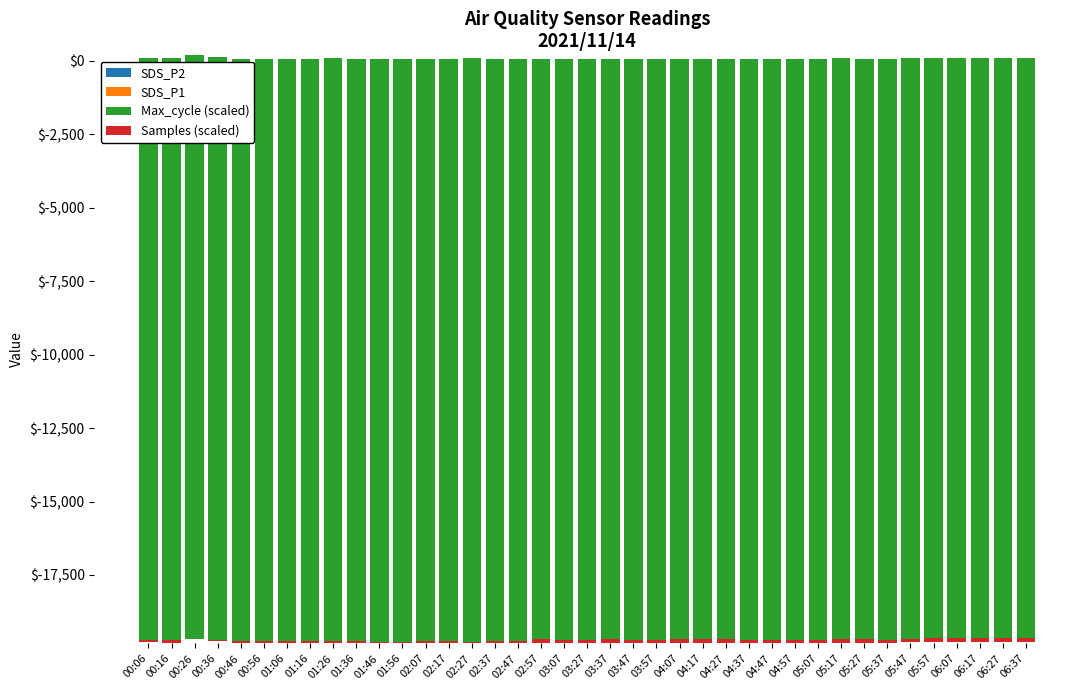

Which label corresponds to the largest value in the chart?

00:26